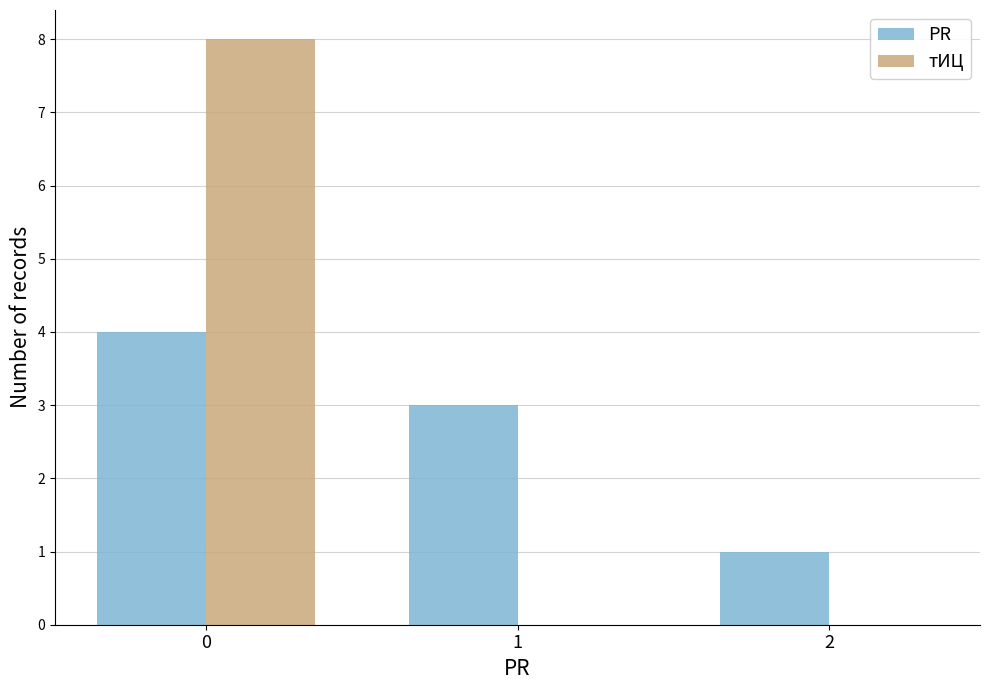

Which series changed the most between 1 and 2?

PR